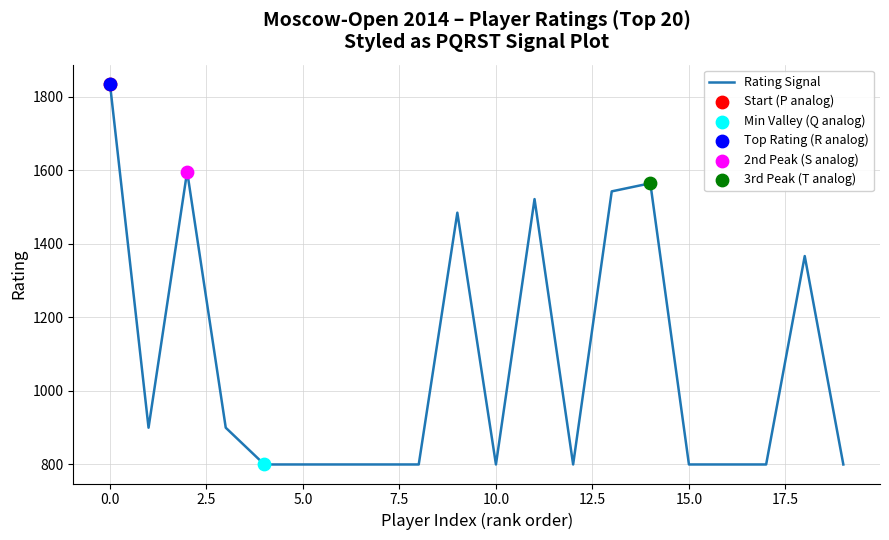

What is the greatest value displayed?

1836